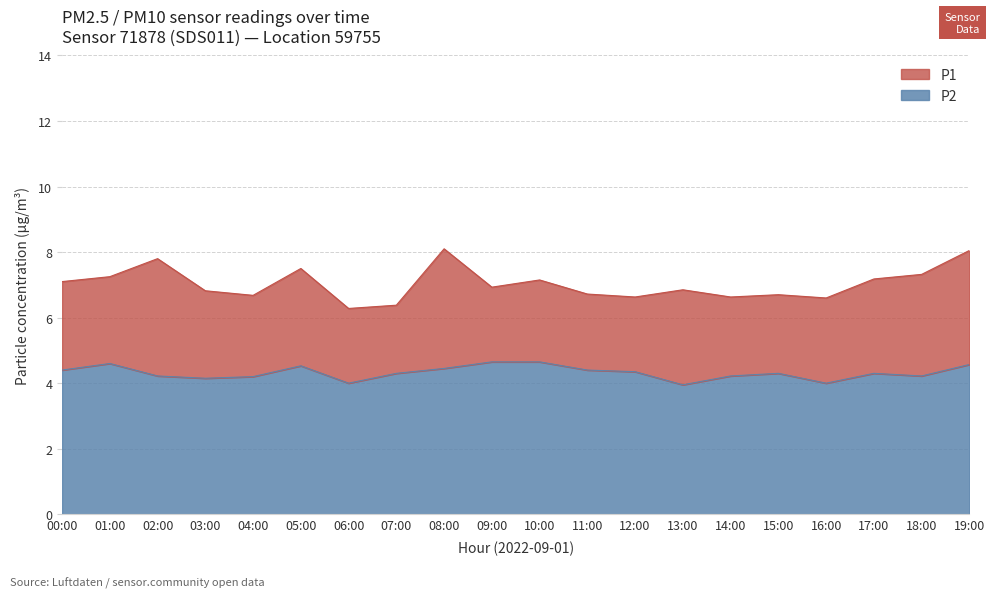

True or false: P1 has a value of 6.4 at 07:00.

True